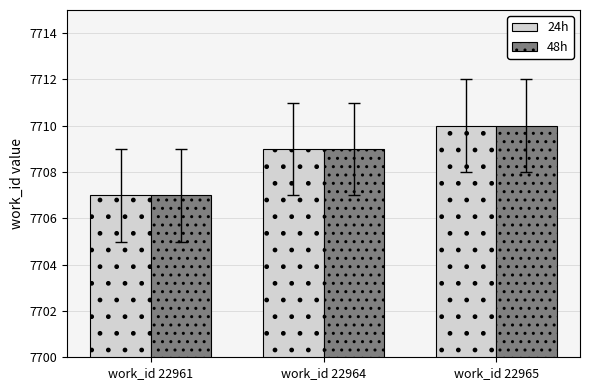

Are the bars grouped side by side (vs. stacked)?

Yes